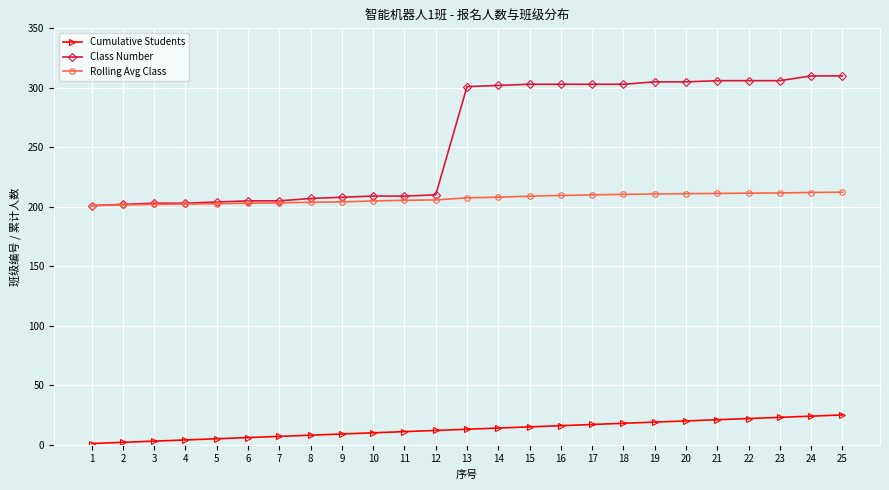

Which series has the widest spread of values?

Class Number